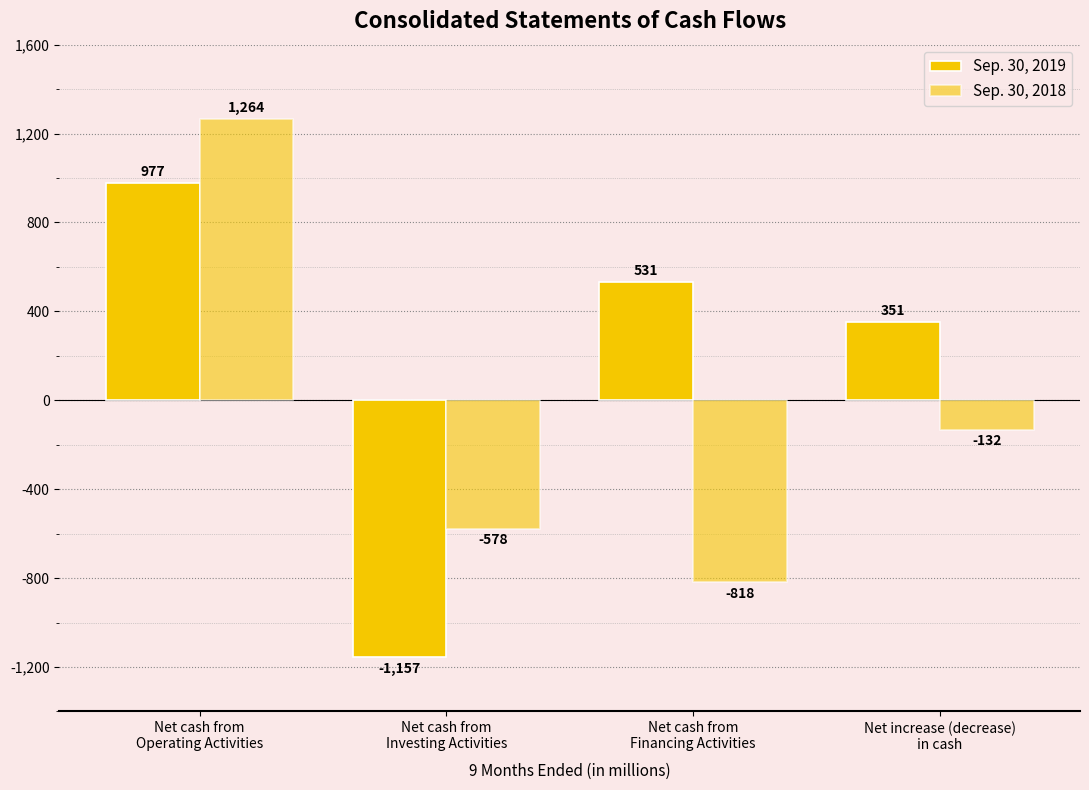

How many bars are there in total?

8